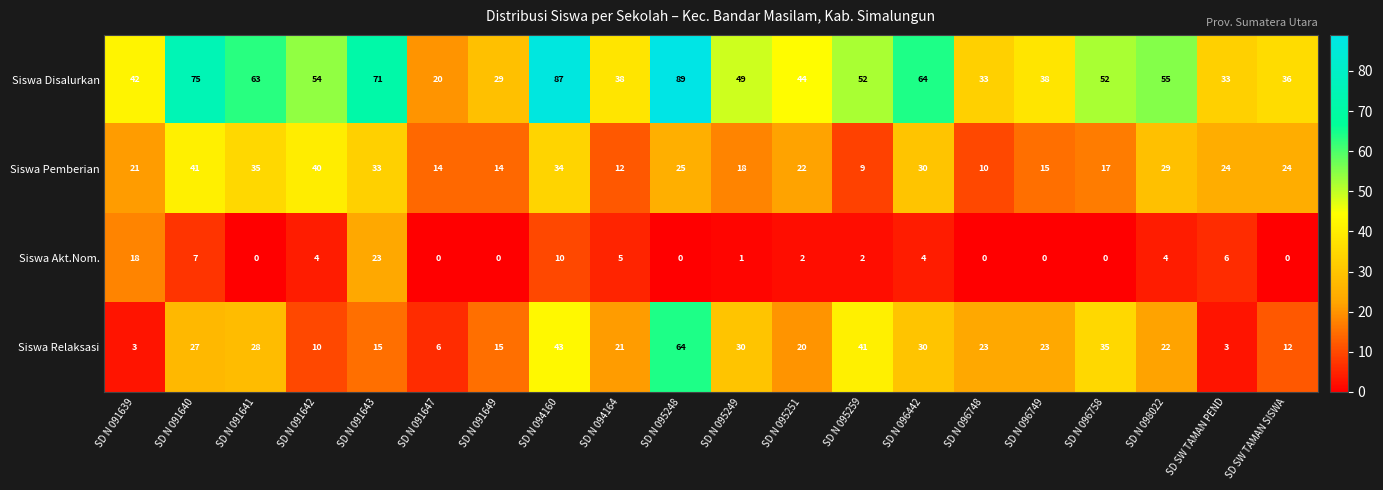

Is it true that Siswa Akt.Nom. equals 0 at SD SW TAMAN SISWA?

True